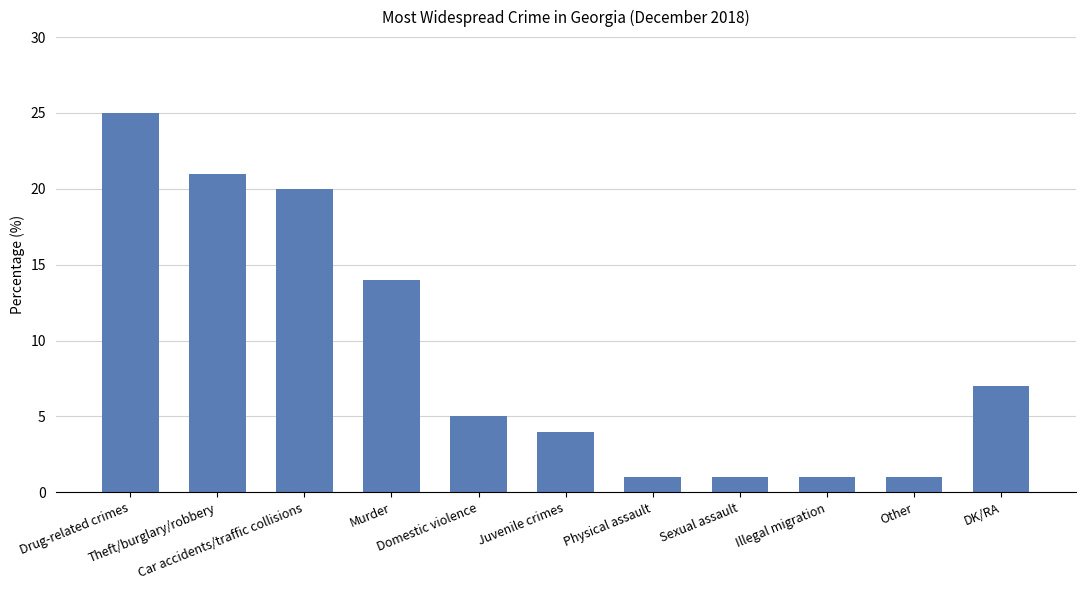

What is the greatest value displayed?

25